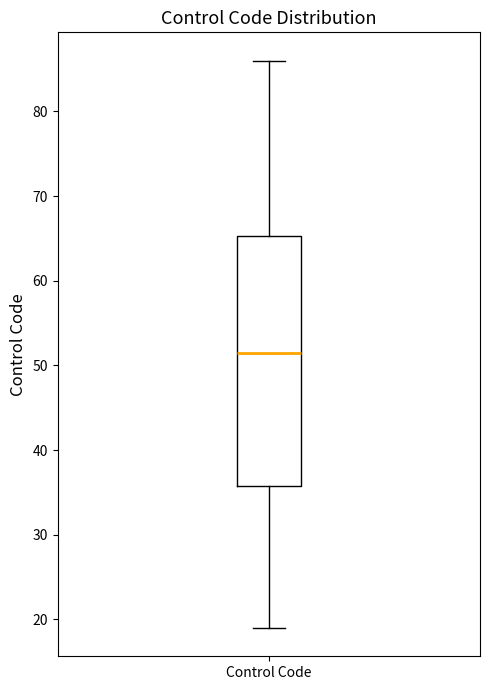

Read this box plot against the y-axis: the position of the median line, the range covered by the box, and the ends of both whiskers. The values are not printed on the chart, so give them approximately, as read against the axis.

median 52, box 36 to 65, whiskers 19 to 86